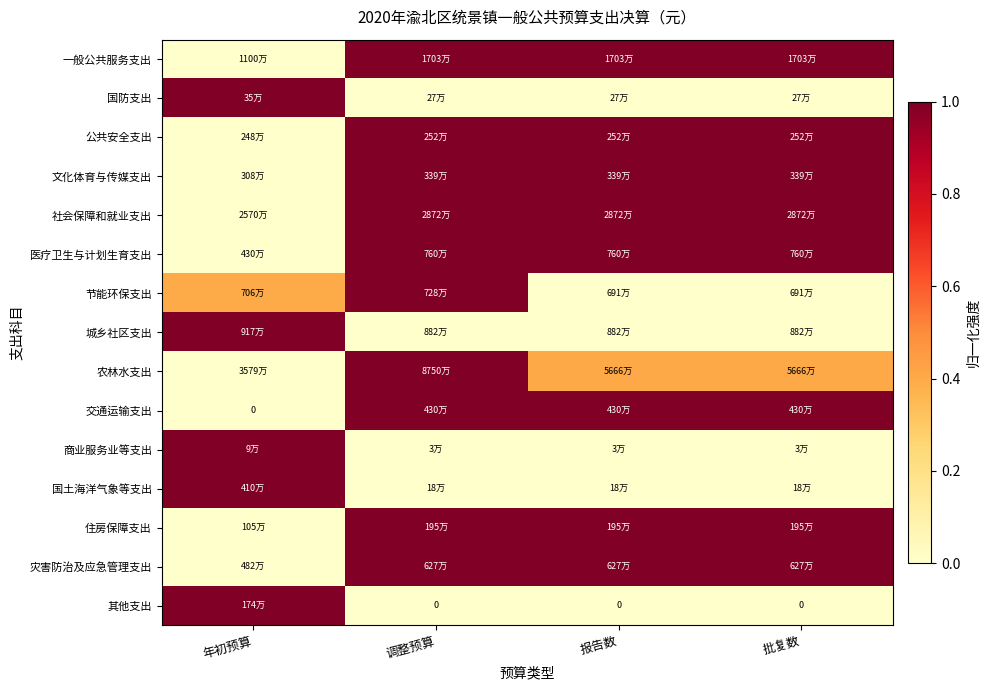

The 交通运输支出 series shows 0.0 at 年初预算. True or false?

True